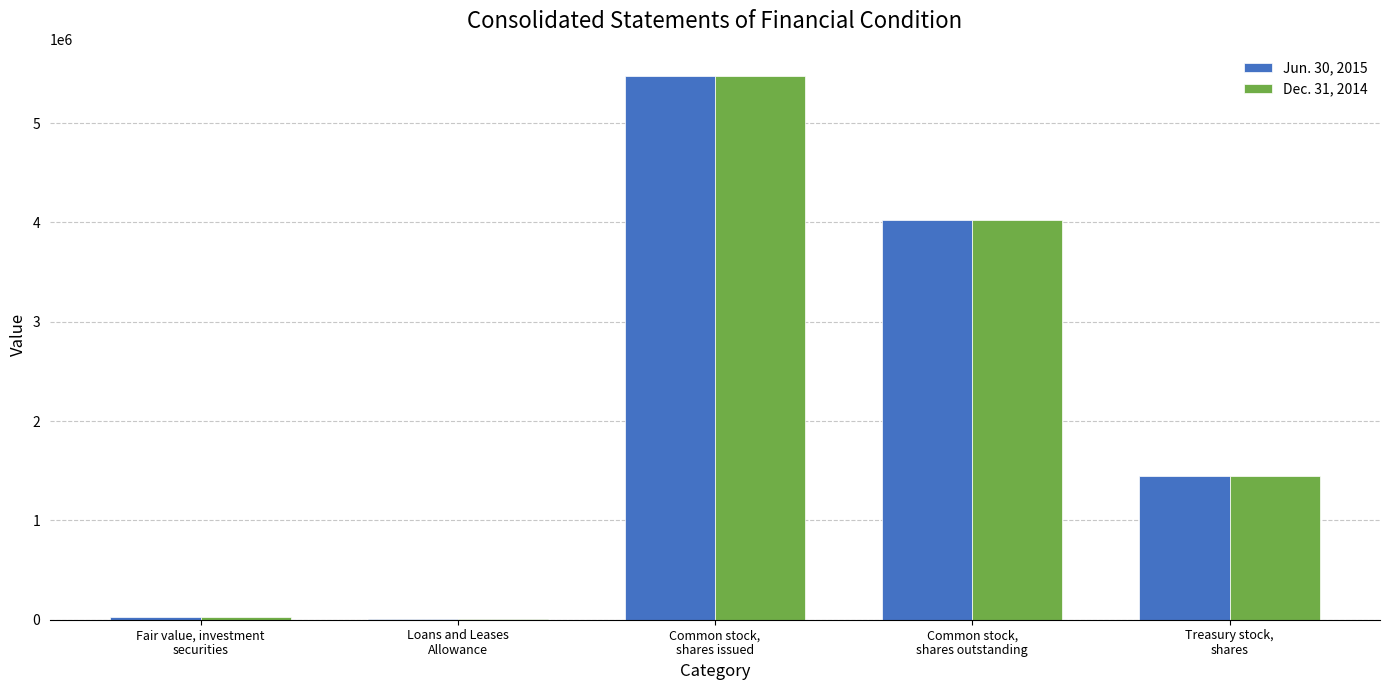

What are all the series names shown in the legend?

Jun. 30, 2015, Dec. 31, 2014